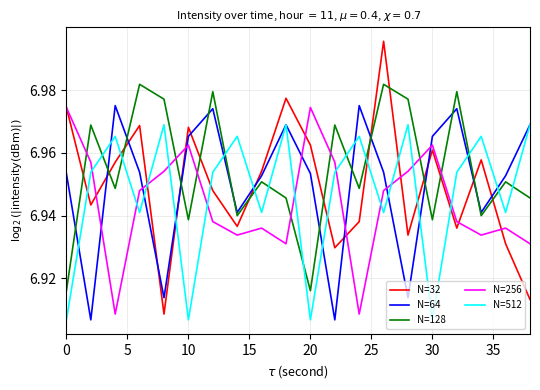

Which series has the widest spread of values?

N=32